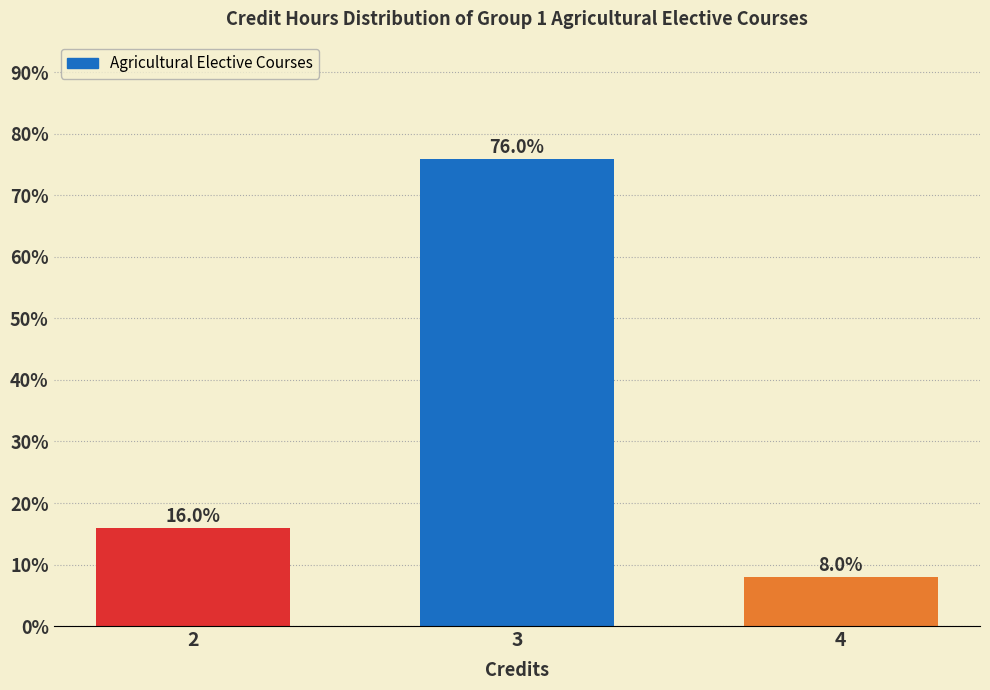

Reading right to left, extract all data points from this chart.

4=8	3=76	2=16